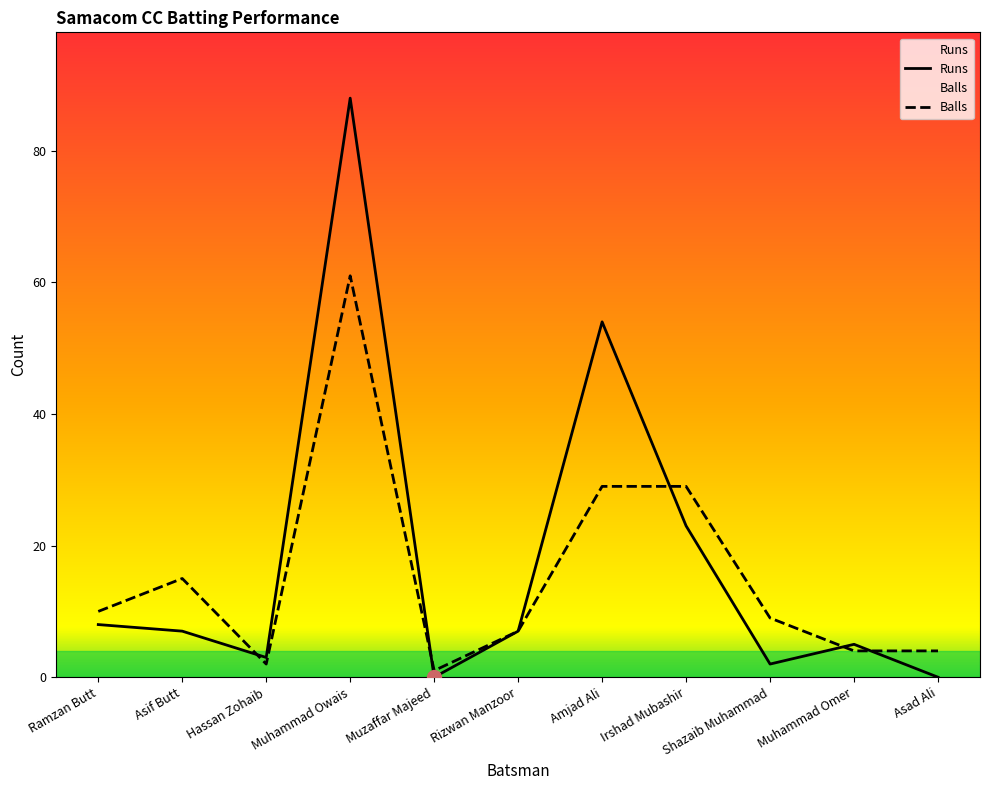

Reading left to right, extract all data points from this chart.

Runs: Ramzan Butt=8	Asif Butt=7	Hassan Zohaib=3	Muhammad Owais=88	Muzaffar Majeed=0	Rizwan Manzoor=7	Amjad Ali=54	Irshad Mubashir=23	Shazaib Muhammad=2	Muhammad Omer=5	Asad Ali=0
Balls: Ramzan Butt=10	Asif Butt=15	Hassan Zohaib=2	Muhammad Owais=61	Muzaffar Majeed=1	Rizwan Manzoor=7	Amjad Ali=29	Irshad Mubashir=29	Shazaib Muhammad=9	Muhammad Omer=4	Asad Ali=4